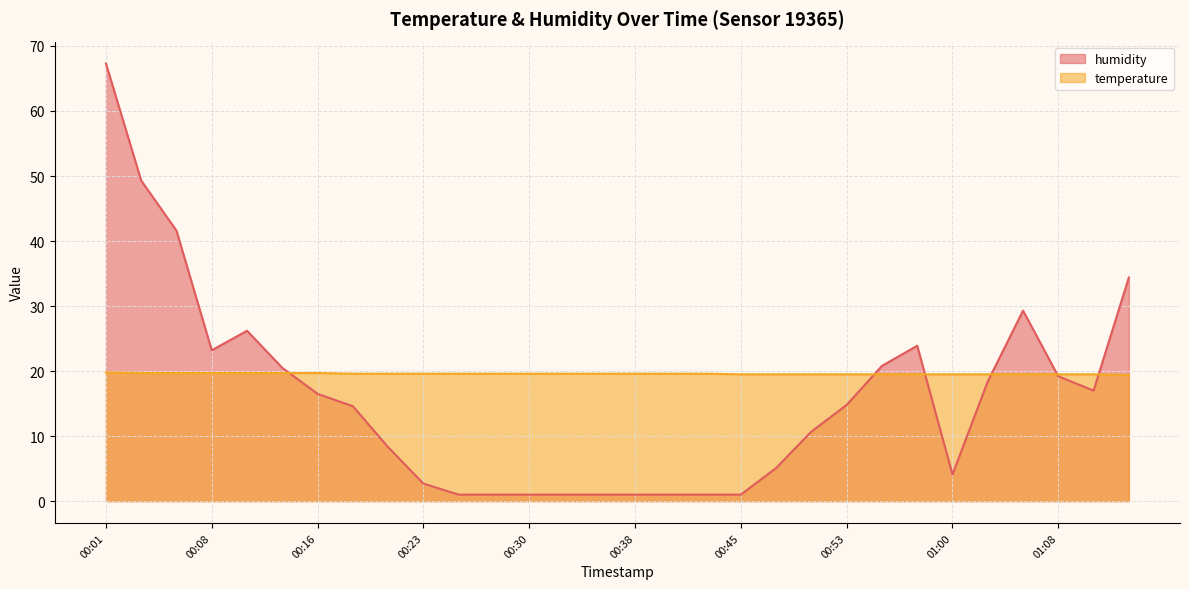

The value of temperature at 00:01 is 19.8. True or false?

True